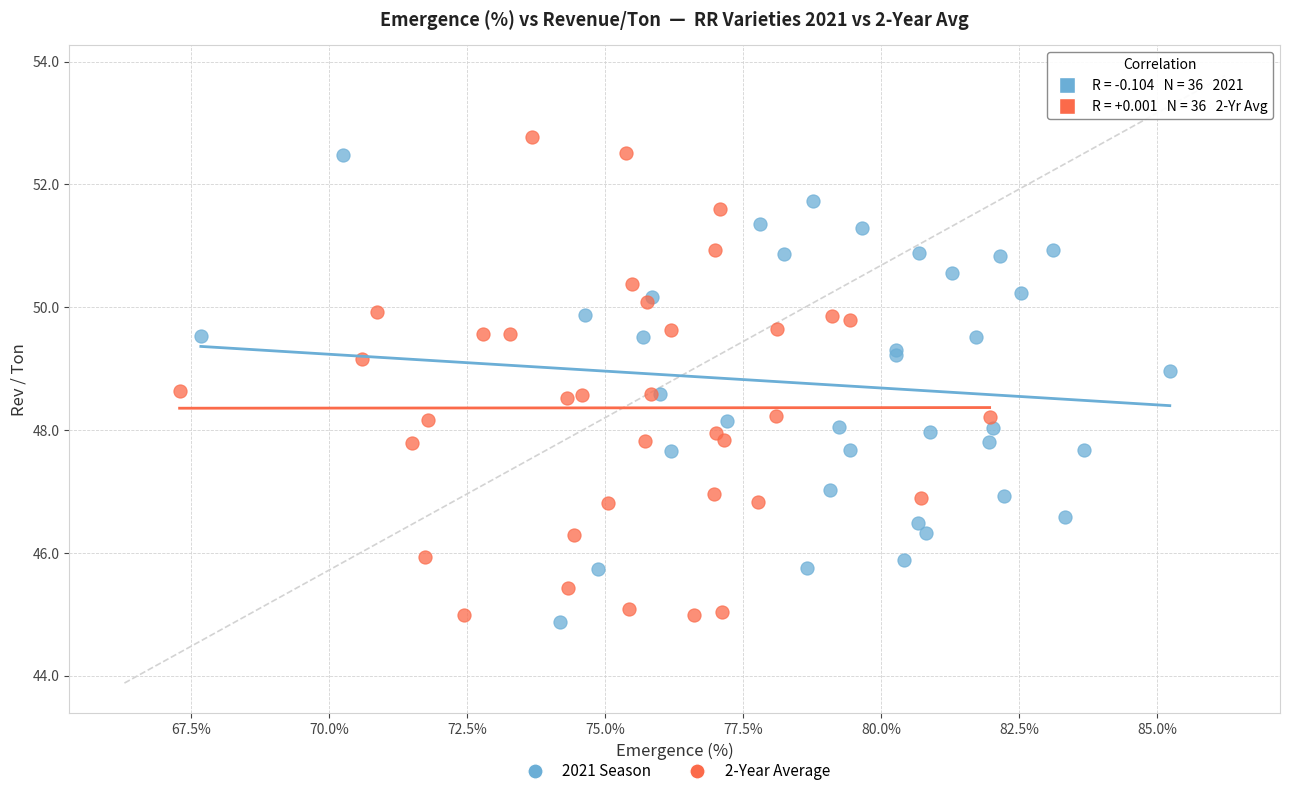

Which series has the widest spread of Y values?

2-Year Average